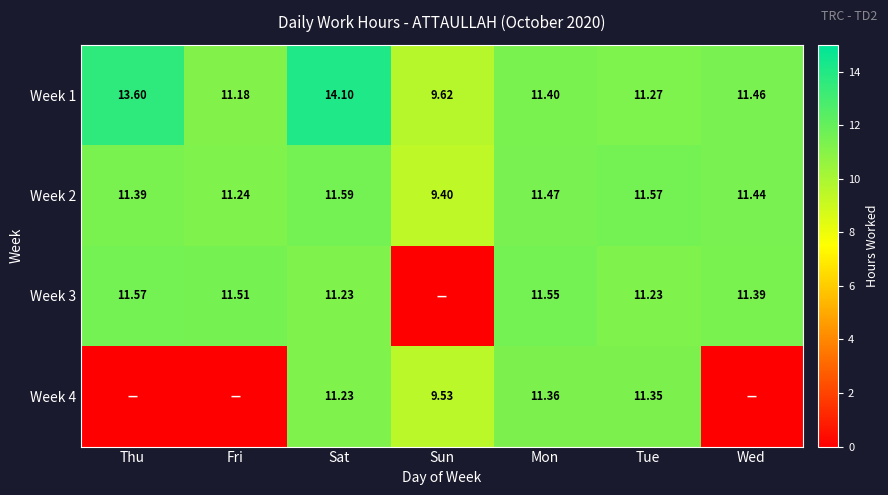

Is the value of Week 4 at Sun greater than the value of Week 3 at Fri?

No